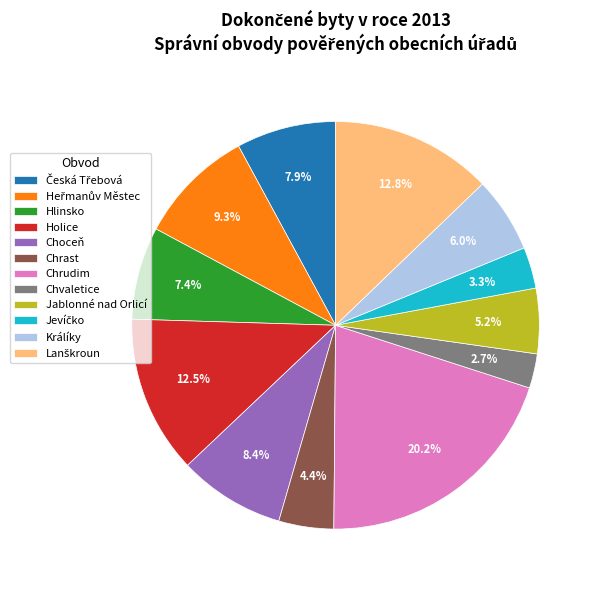

Is Chvaletice the majority of the pie?

No